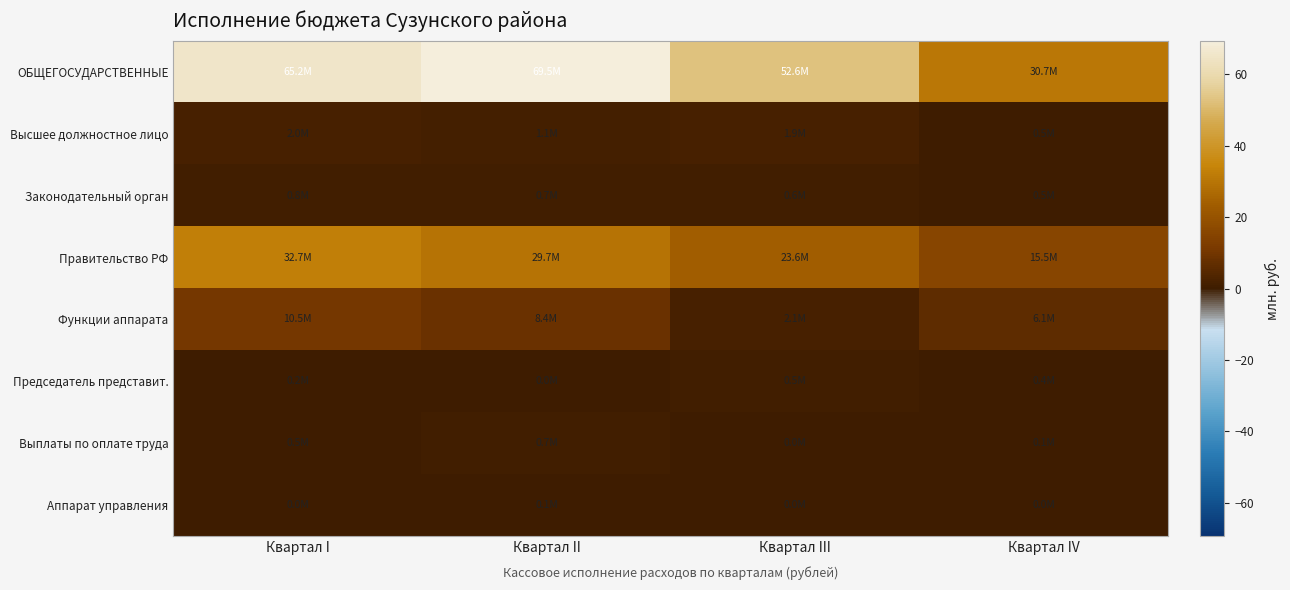

Which series has the largest total across all categories?

ОБЩЕГОСУДАРСТВЕННЫЕ